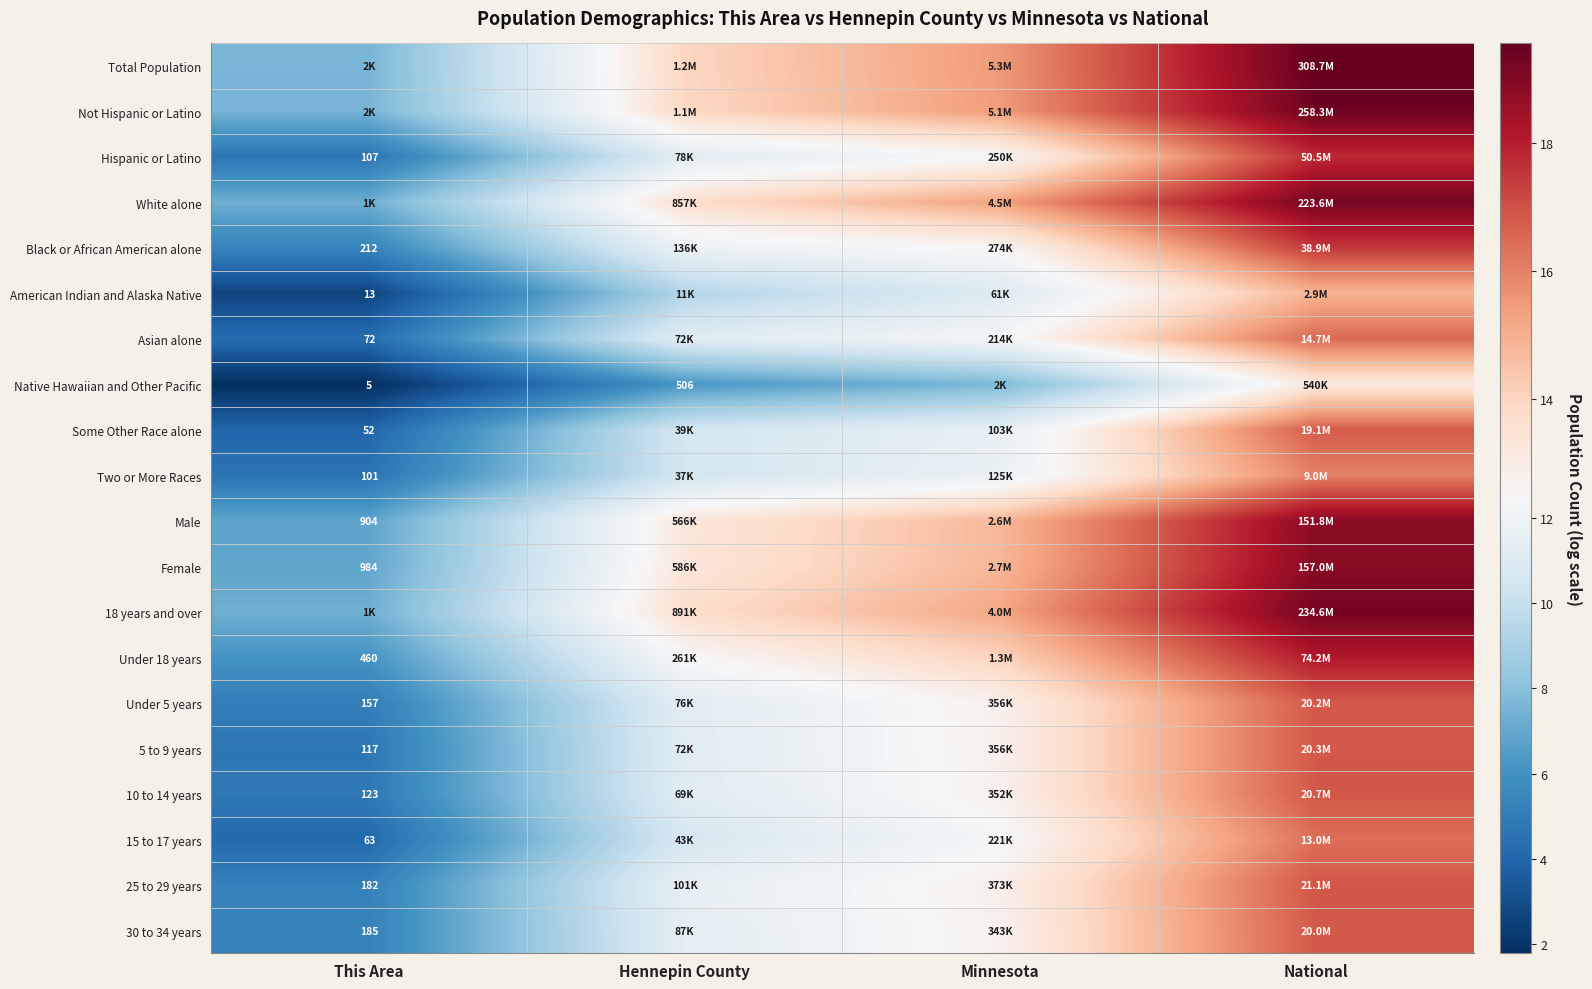

Is the value of Hispanic or Latino at This Area greater than the value of 30 to 34 years at This Area?

No